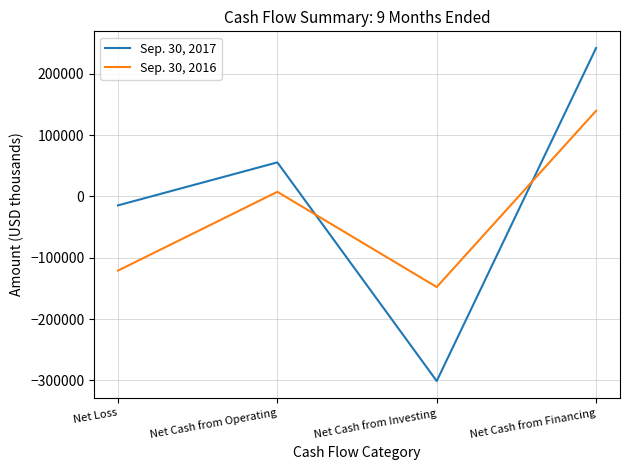

What is the difference between the highest and lowest values at Net Cash from Operating?

48043